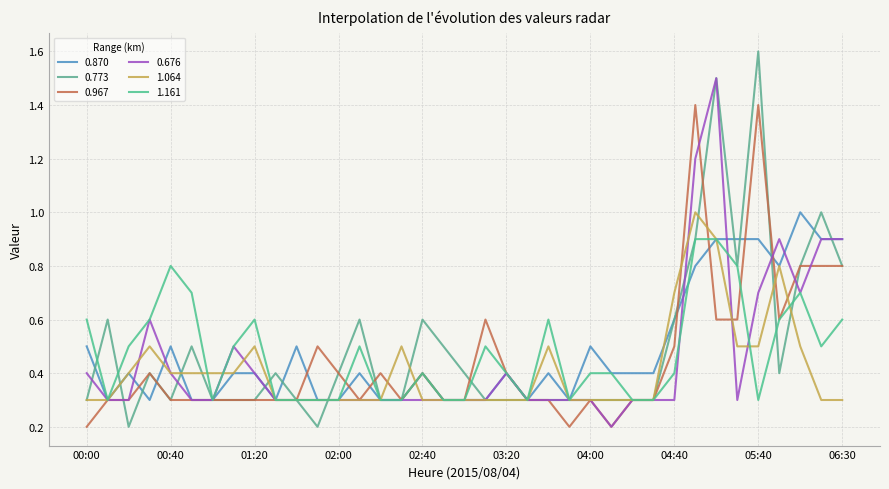

True or false: 1.064 and 0.676 cross at least once.

True